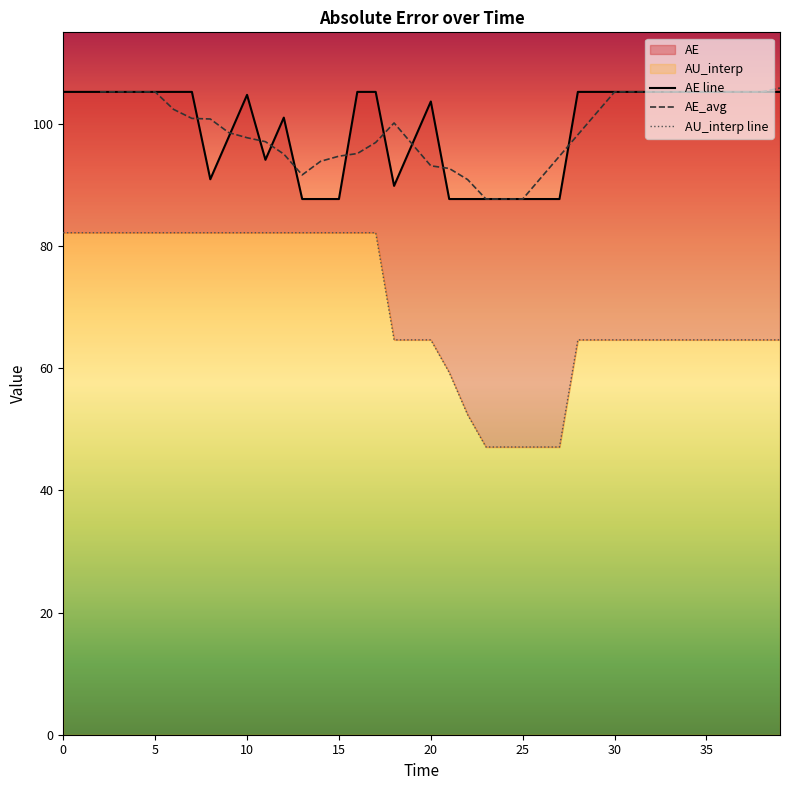

At how many categories does at least one series exceed 59?

40